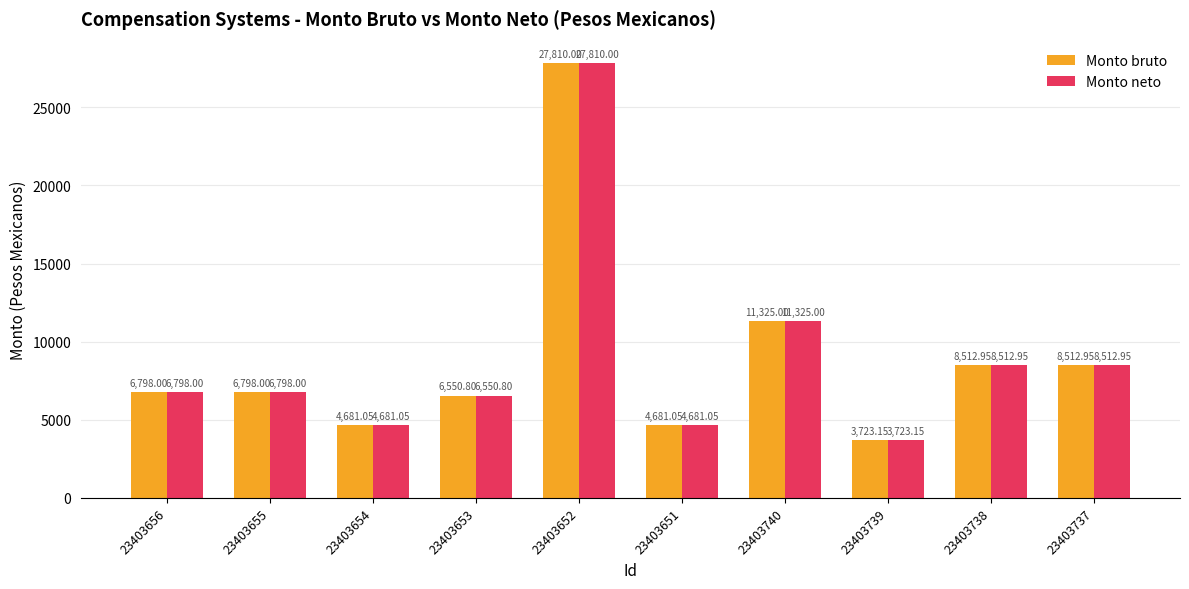

What is the label of the 10th bar from the left?

23403737